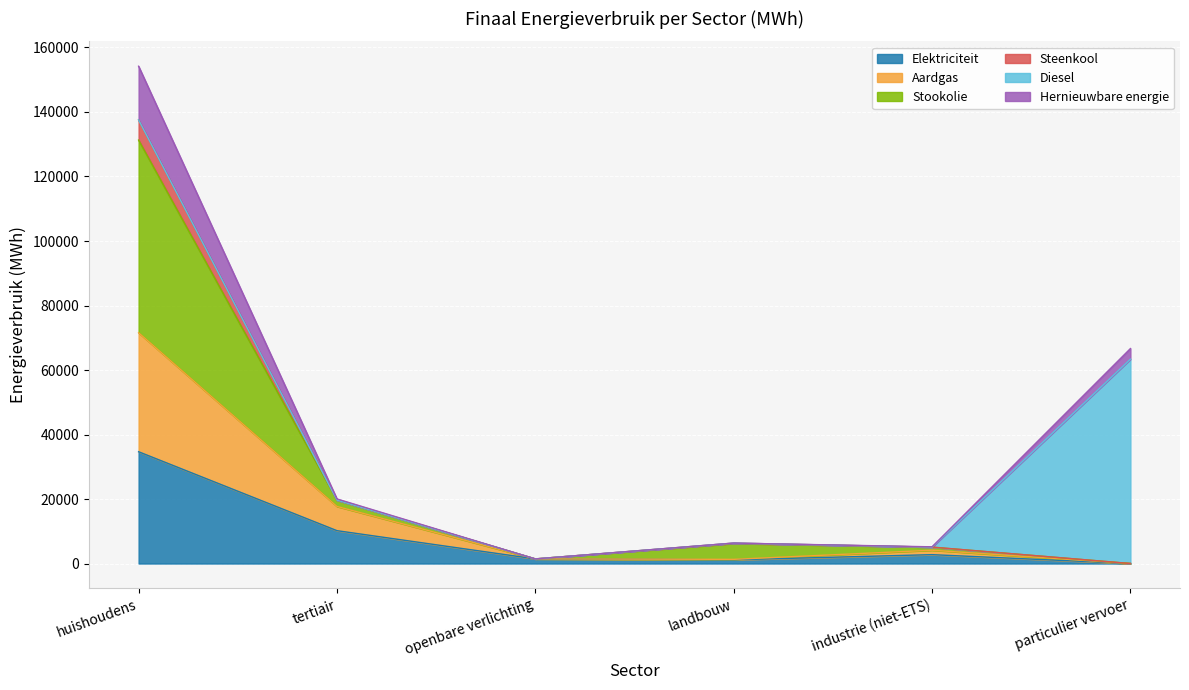

At which category is the sum across all series the highest?

huishoudens